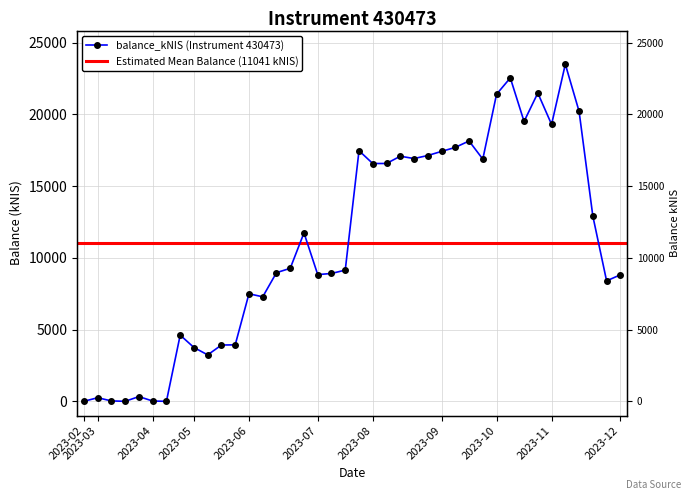

Where does the data first go above 9268?

2023-06-22